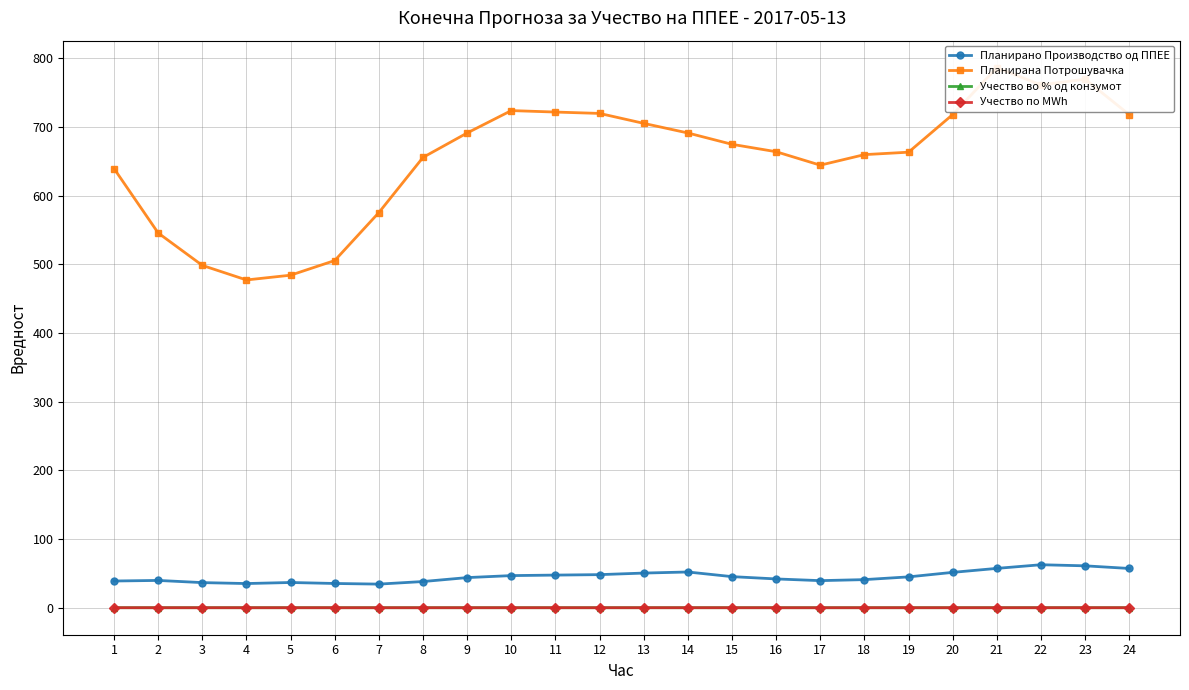

What are all the series names shown in the legend?

Планирано Производство од ППЕЕ, Планирана Потрошувачка, Учество во % од конзумот, Учество по MWh